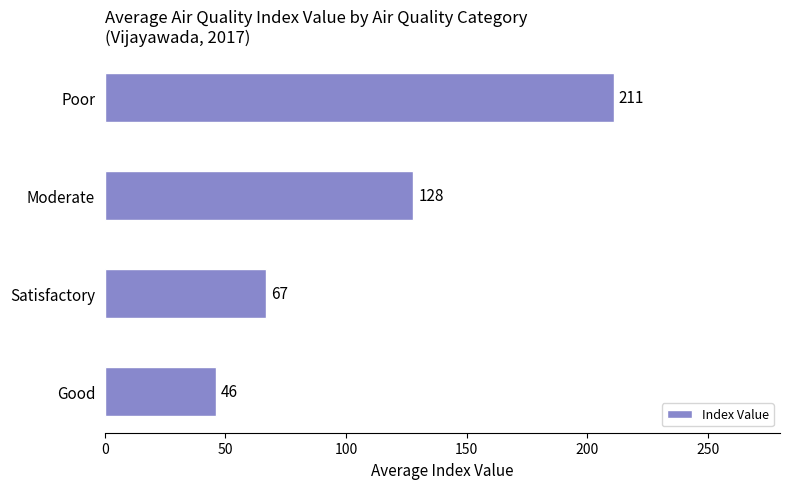

Which has a higher value, Good or Poor?

Poor